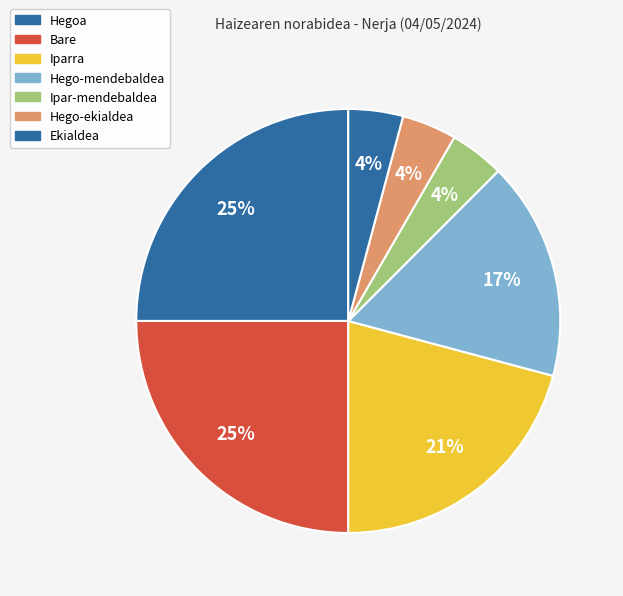

How many slices are in this pie chart?

7